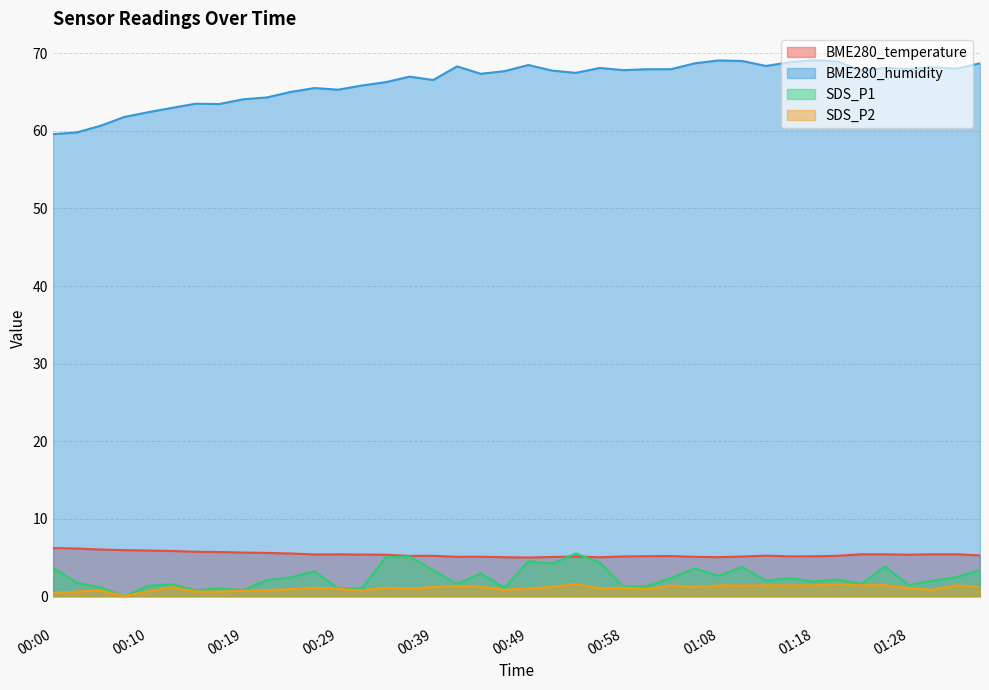

Which series has the largest range (max minus min)?

BME280_humidity